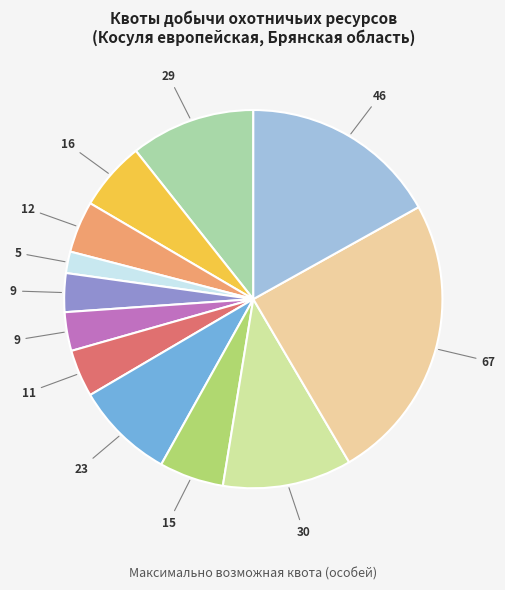

Is there a majority slice in this chart?

No